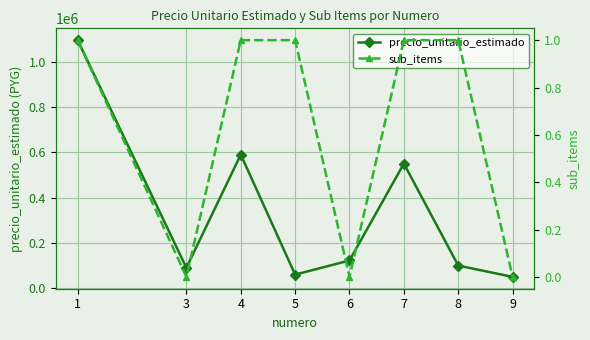

True or false: precio_unitario_estimado and sub_items intersect in this chart.

False